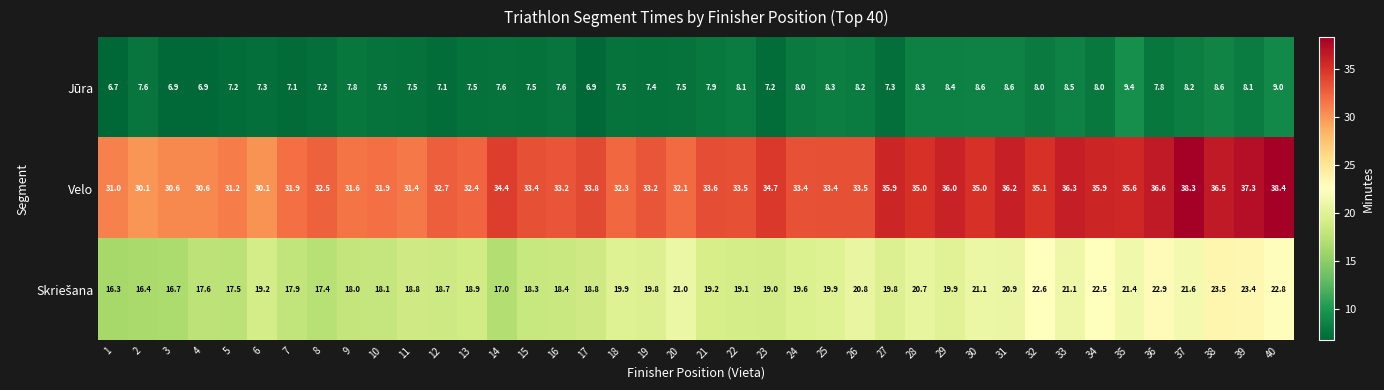

Between 26 and 33, which series saw the biggest shift?

Velo